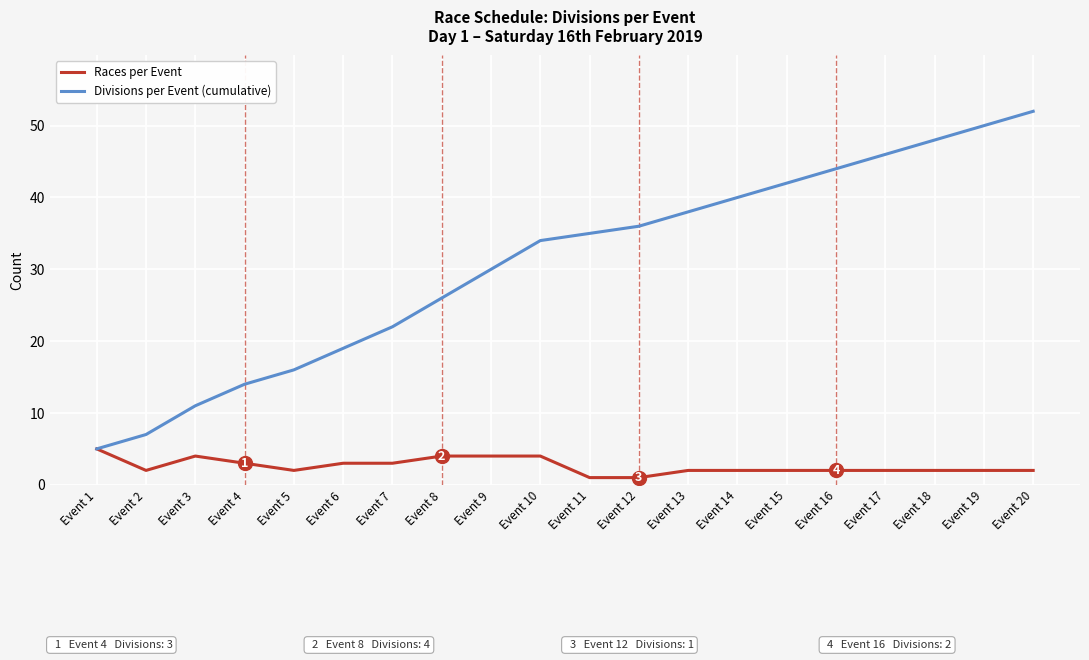

Is the value of Races per Event at Event 16 greater than the value of Divisions per Event (cumulative) at Event 1?

No